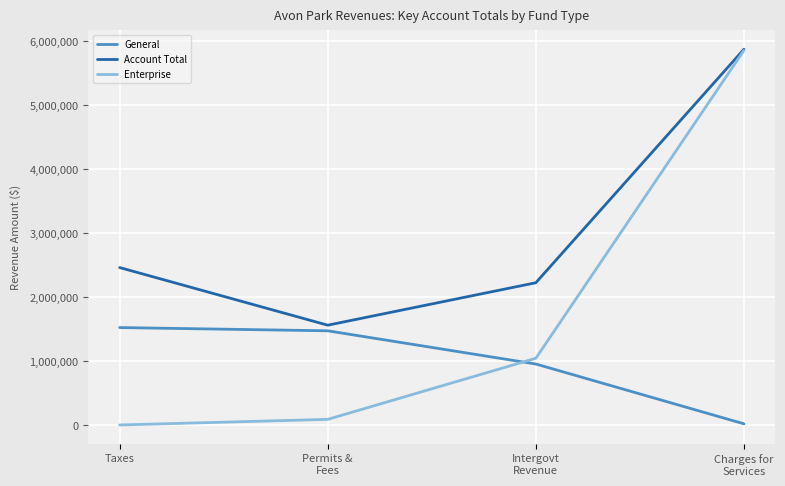

Which series has the largest total across all categories?

Account Total